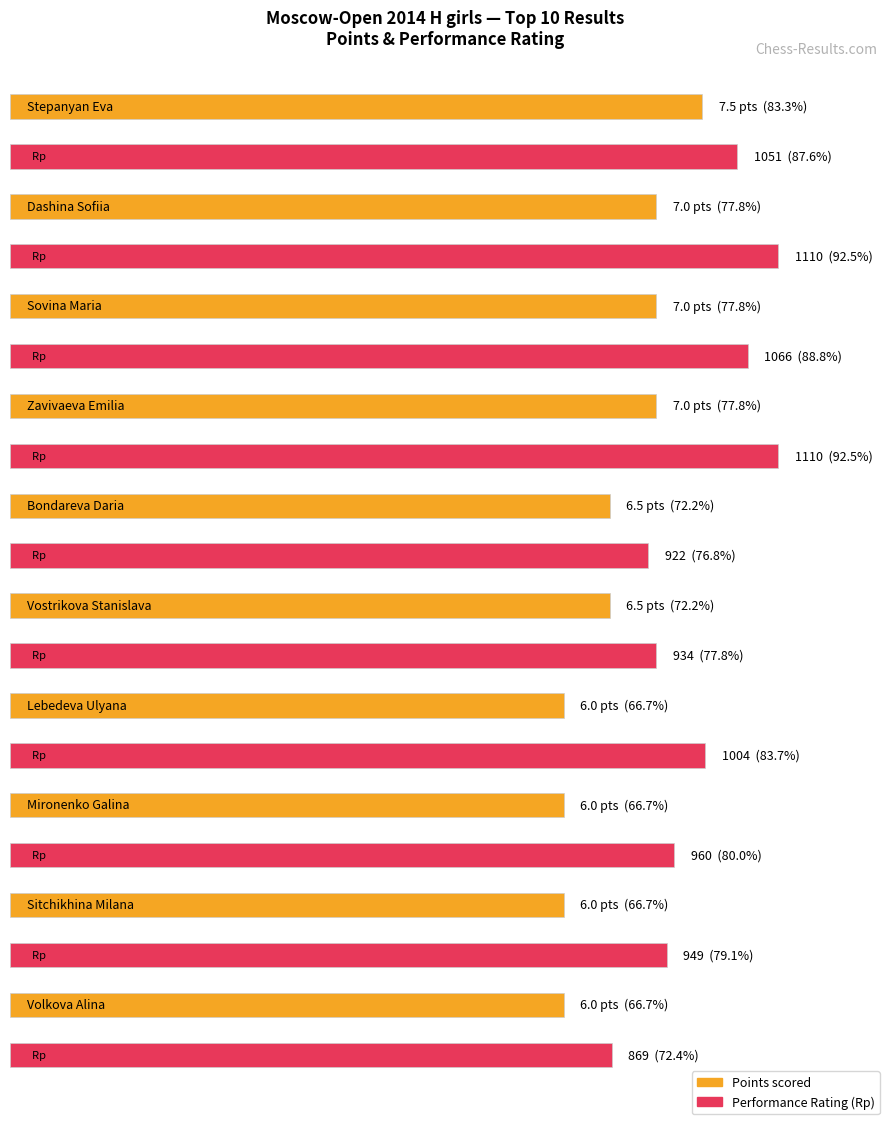

Read the Rating value at Sitchikhina Milana.

949.0